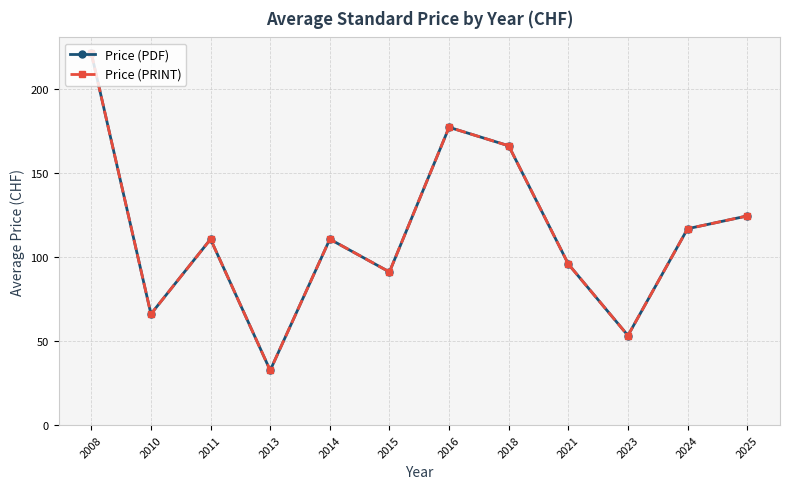

Does the chart have visible grid lines?

Yes